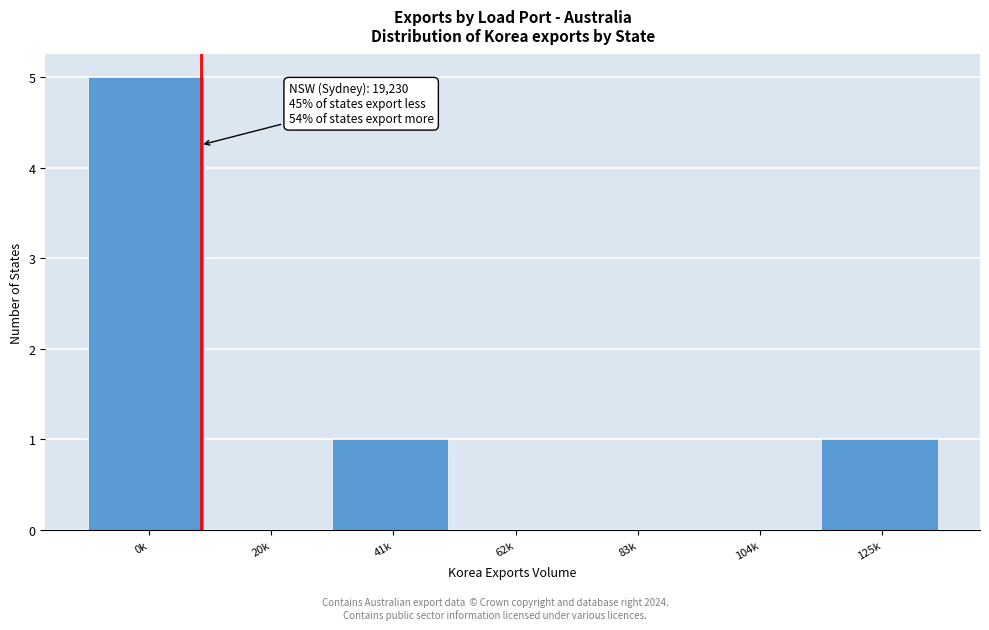

Reading left to right, transcribe all the data shown in this chart.

0k=5	20k=0	41k=1	62k=0	83k=0	104k=0	125k=1